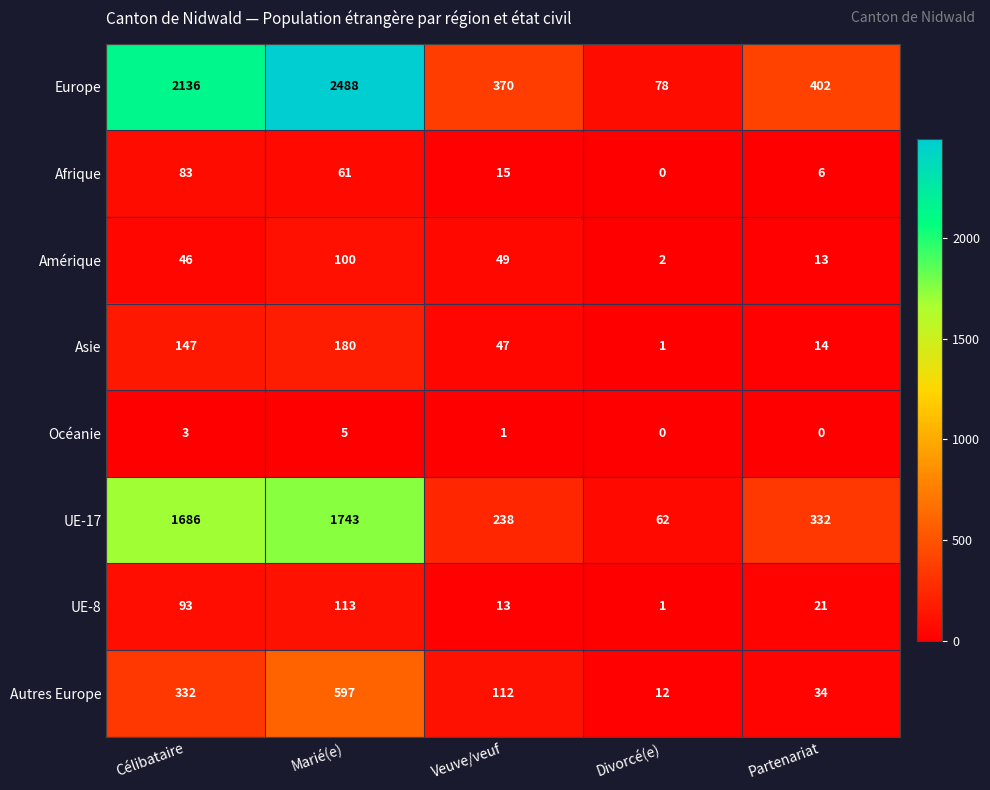

What is the average value of the Amérique series?

42